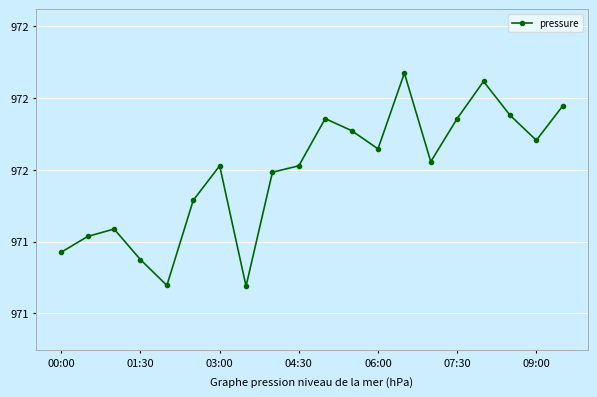

Is this an area chart (filled region under the line)?

No